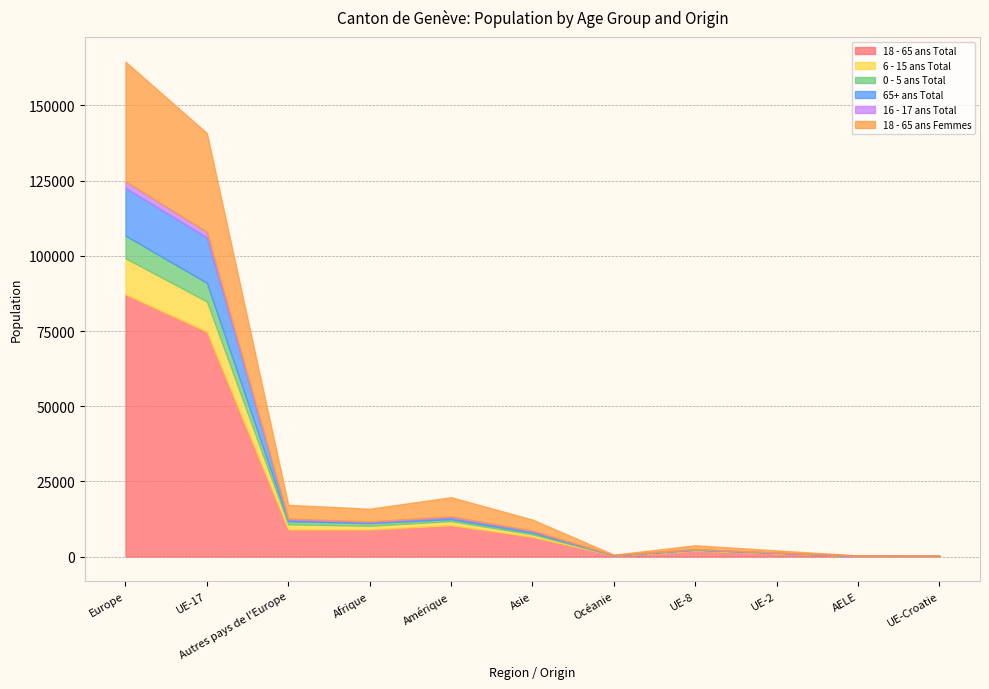

Reading left to right, extract all data points from this chart.

18 - 65 ans Total: Europe=87170	UE-17=74768	Autres pays de l'Europe=8990	Afrique=8964	Amérique=10403	Asie=6510	Océanie=331	UE-8=1949	UE-2=1084	AELE=193	UE-Croatie=186
6 - 15 ans Total: Europe=12016	UE-17=10045	Autres pays de l'Europe=1708	Afrique=1260	Amérique=1356	Asie=844	Océanie=51	UE-8=149	UE-2=80	AELE=23	UE-Croatie=11
0 - 5 ans Total: Europe=7531	UE-17=6201	Autres pays de l'Europe=1025	Afrique=895	Amérique=655	Asie=556	Océanie=27	UE-8=190	UE-2=87	AELE=19	UE-Croatie=9
65+ ans Total: Europe=15885	UE-17=15122	Autres pays de l'Europe=519	Afrique=353	Amérique=597	Asie=519	Océanie=42	UE-8=104	UE-2=48	AELE=44	UE-Croatie=48
16 - 17 ans Total: Europe=2174	UE-17=1780	Autres pays de l'Europe=354	Afrique=185	Amérique=312	Asie=147	Océanie=3	UE-8=22	UE-2=13	AELE=4	UE-Croatie=1
18 - 65 ans Femmes: Europe=39787	UE-17=32927	Autres pays de l'Europe=4602	Afrique=4218	Amérique=6400	Asie=3712	Océanie=175	UE-8=1322	UE-2=727	AELE=101	UE-Croatie=108